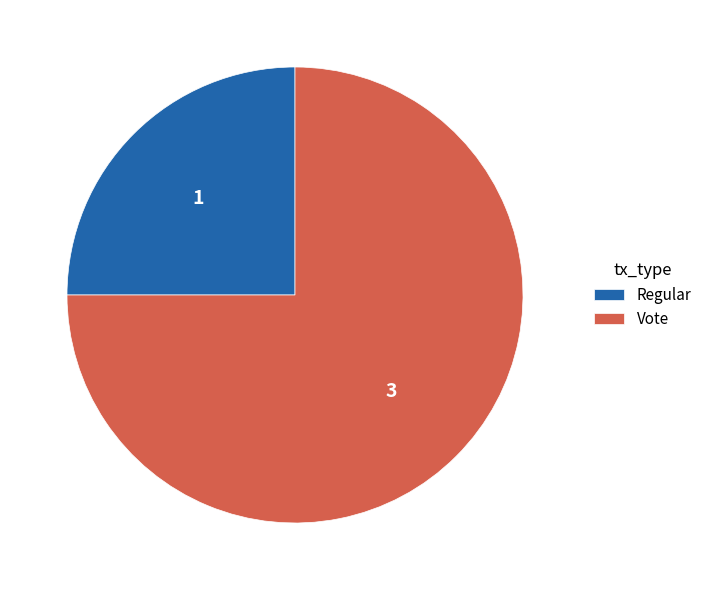

How many slices are in this pie chart?

2